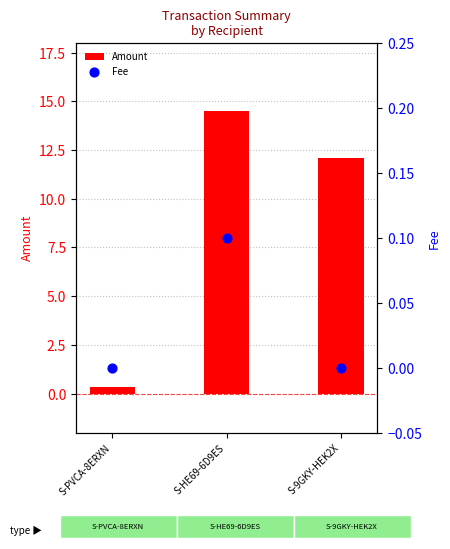

Which series reaches the maximum Y coordinate?

Amount